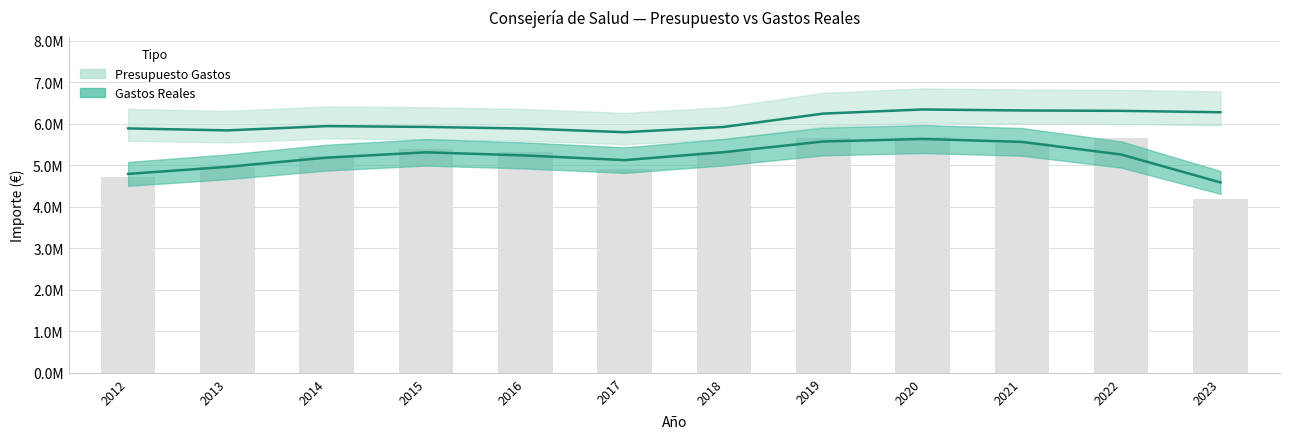

Reading left to right, extract all data points from this chart.

2012=4723122.0	2013=4947134.1	2014=5209786.1	2015=5389471.3	2016=5309085.5	2017=4909377.1	2018=5321052.9	2019=5666621.9	2020=5678942.9	2021=5522354.4	2022=5653393.5	2023=4187906.6